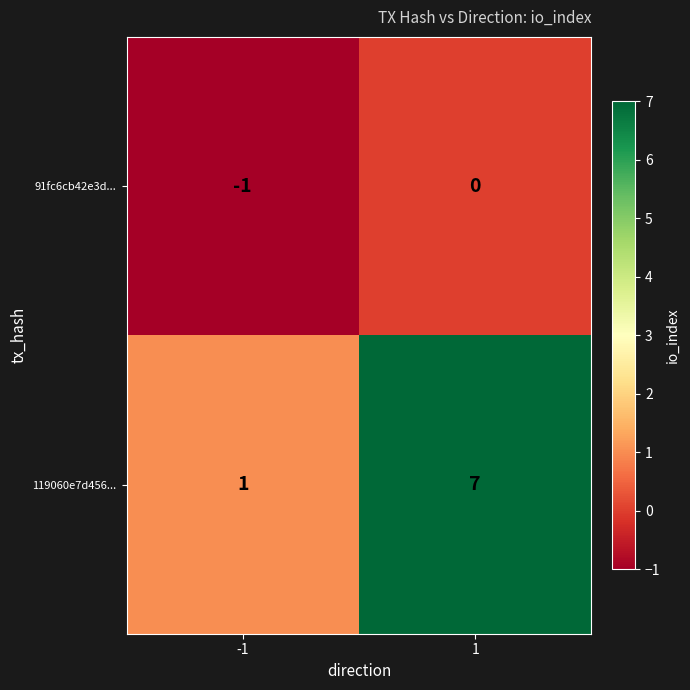

What is the maximum value for 119060e7d456...?

7